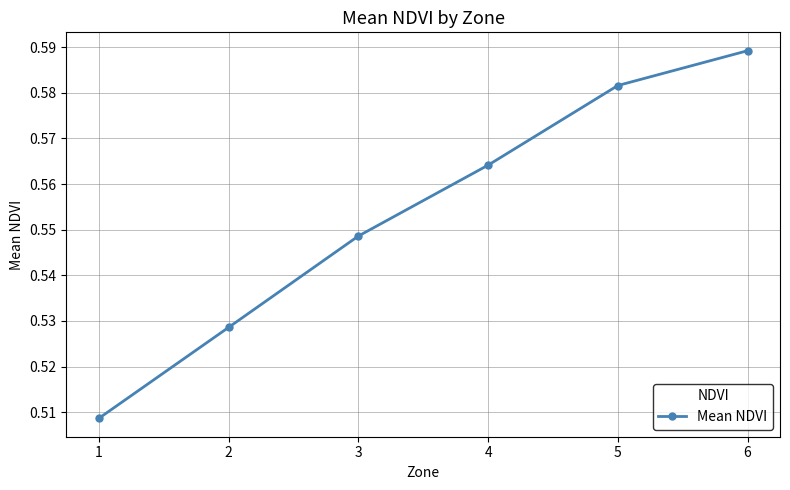

How many values are between 0 and 1?

6